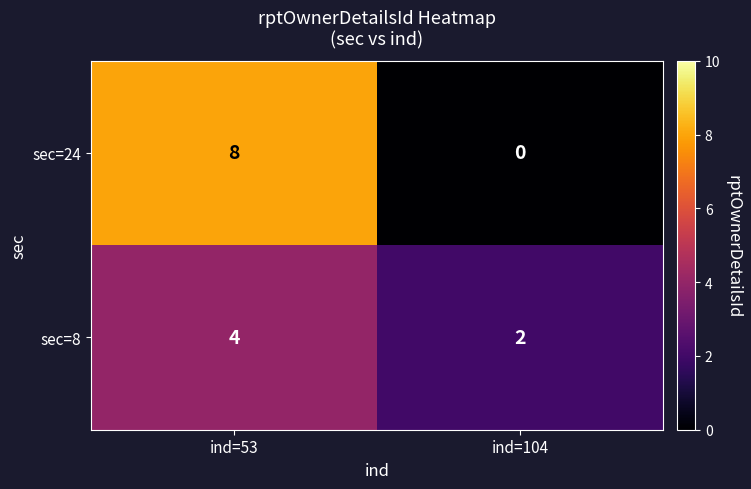

What is the total value across all series at ind=104?

2